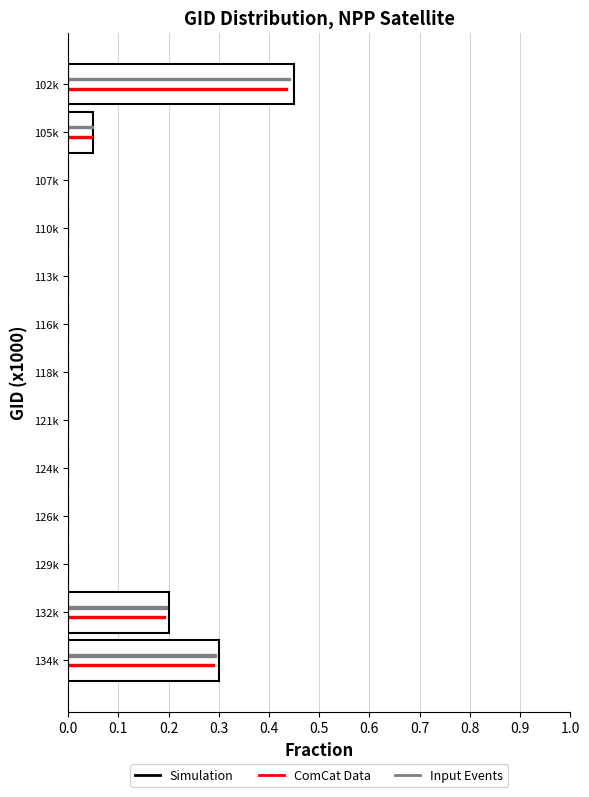

What is the sum of all ComCat Data values?

1.0